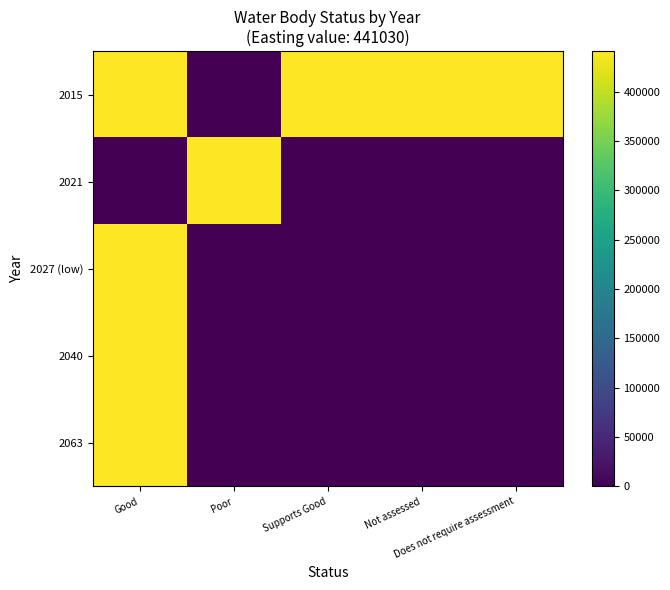

How many distinct data groups are displayed?

5